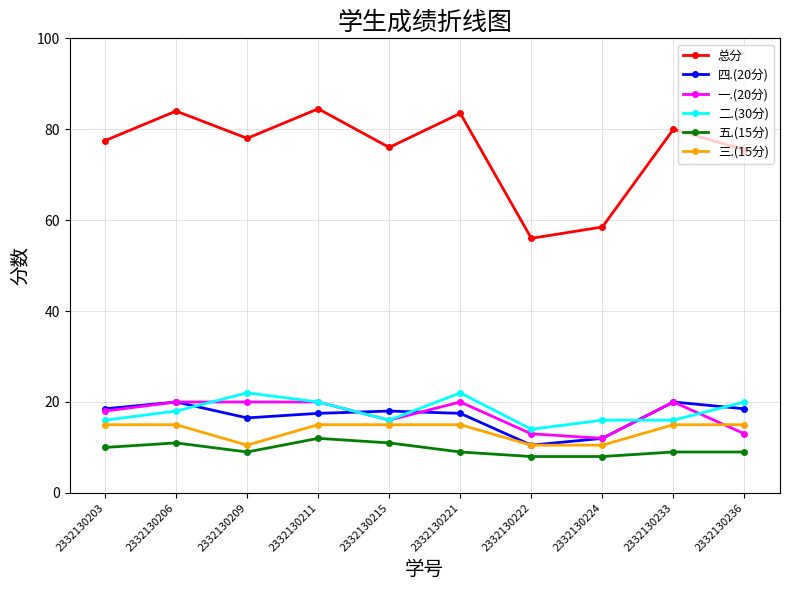

At which category does 总分 reach its first local valley?

2332130209